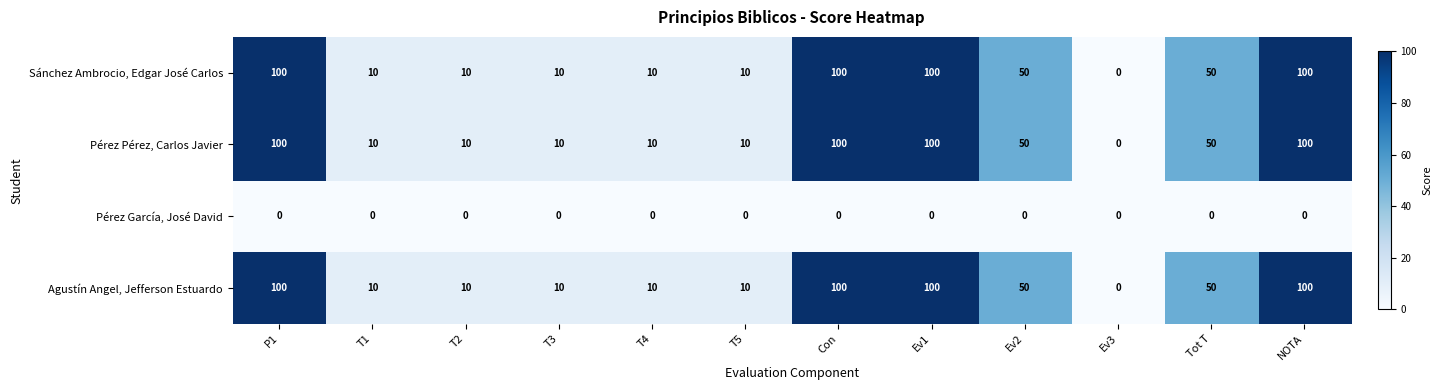

Count the Agustín Angel, Jefferson Estuardo values in the range 10 to 100.

11